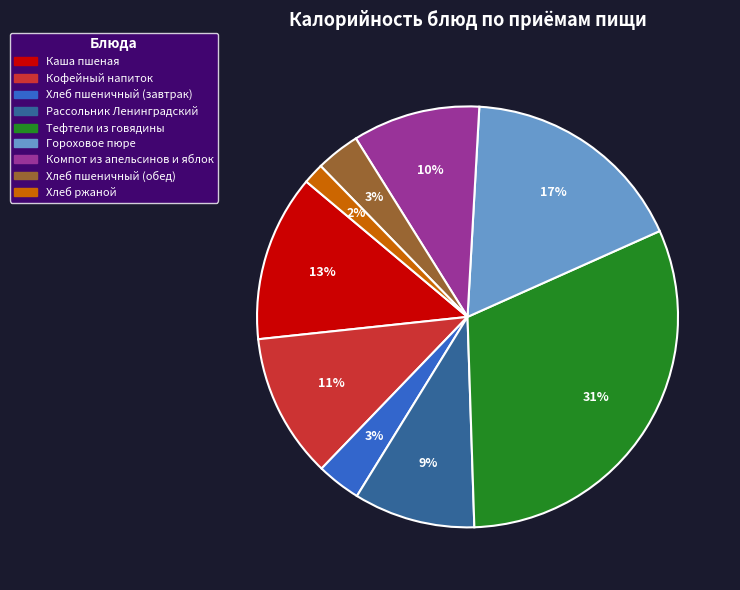

How many slices are in this pie chart?

9